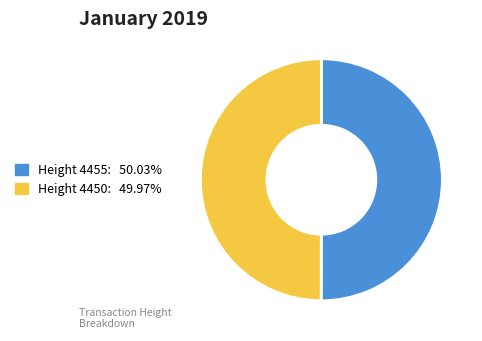

Do Height 4450: 49.97% and Height 4455: 50.03% together represent more than half of the pie?

Yes